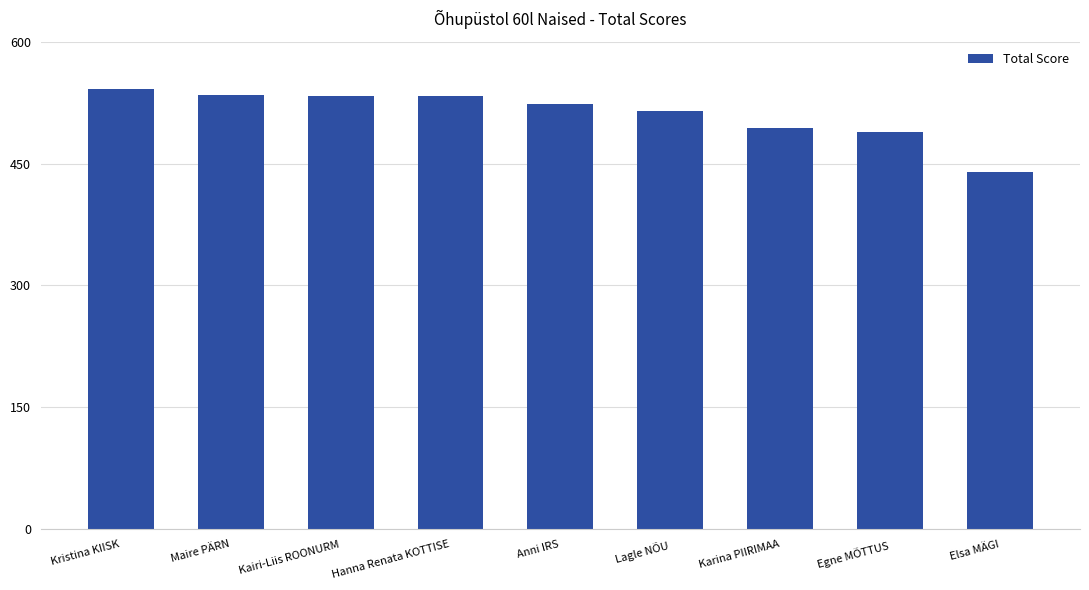

What position from the right is Elsa MÄGI?

1